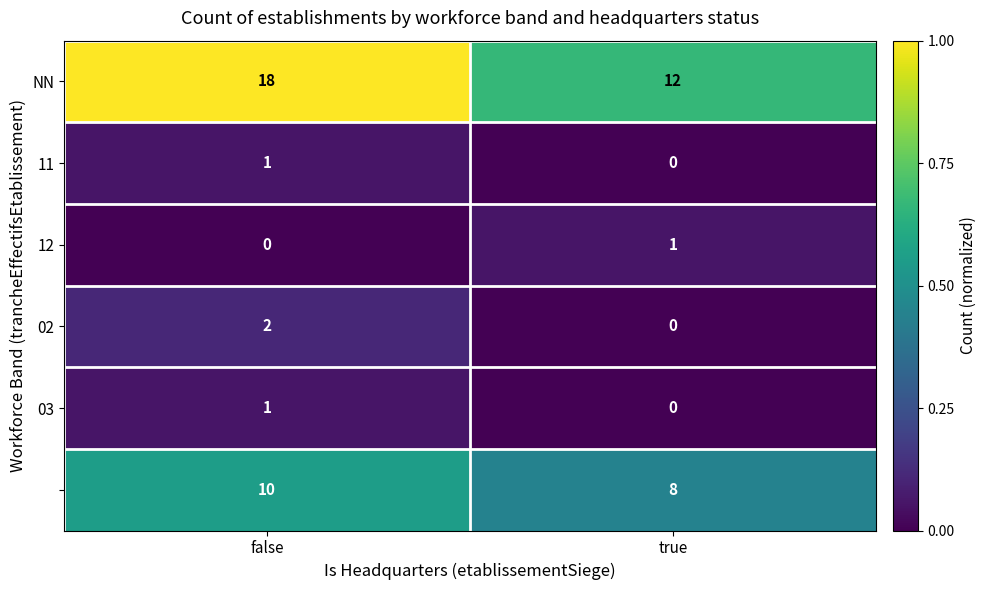

Which label corresponds to the largest value in the chart?

false